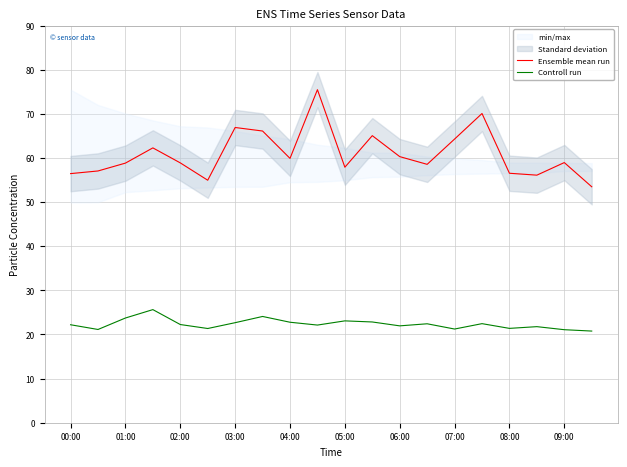

What is the highest value of the Ensemble mean run series?

75.5